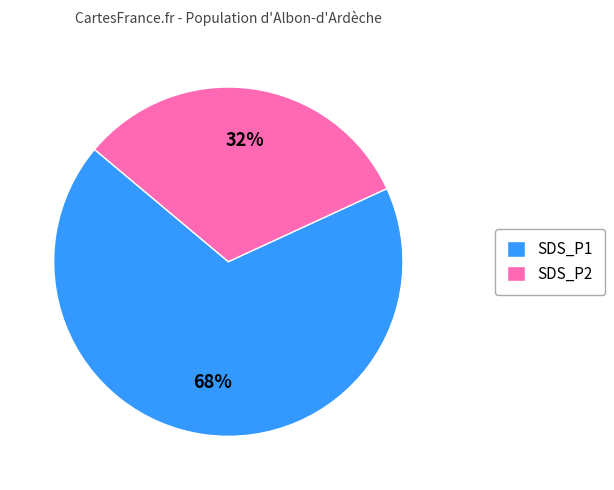

Do SDS_P1 and SDS_P2 together represent more than half of the pie?

Yes